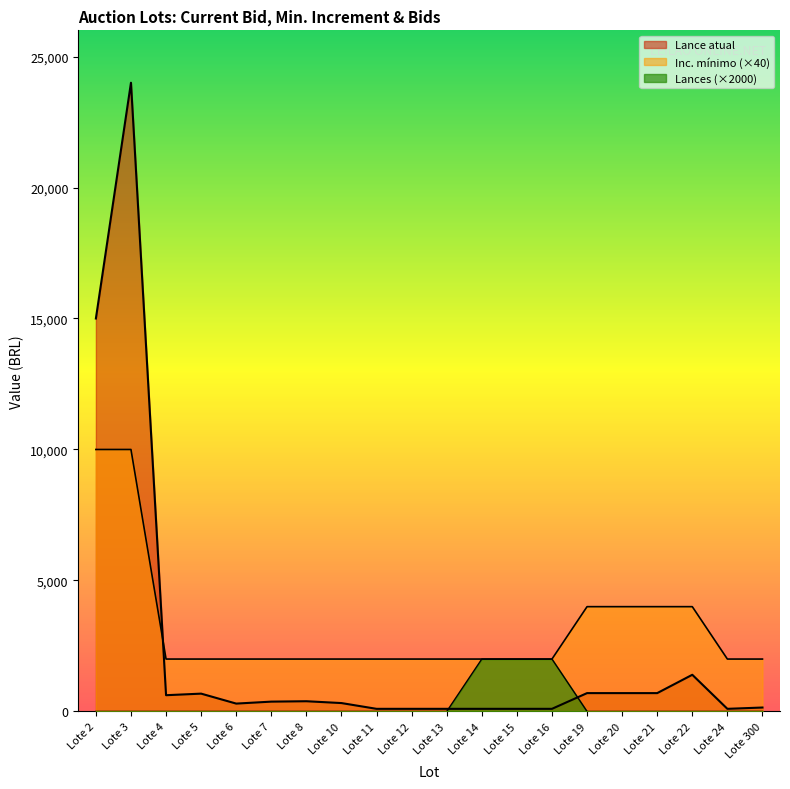

Which category has the highest value across all series?

Lote 3